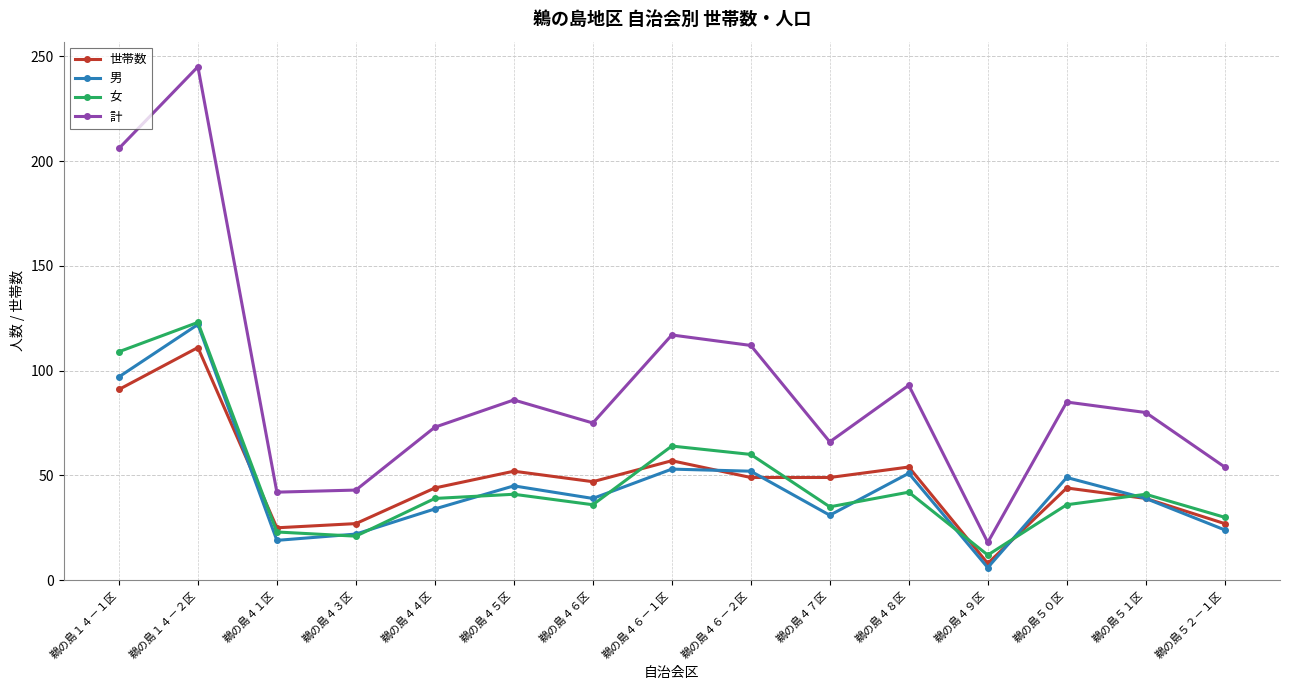

True or false: 計 and 女 cross at least once.

False